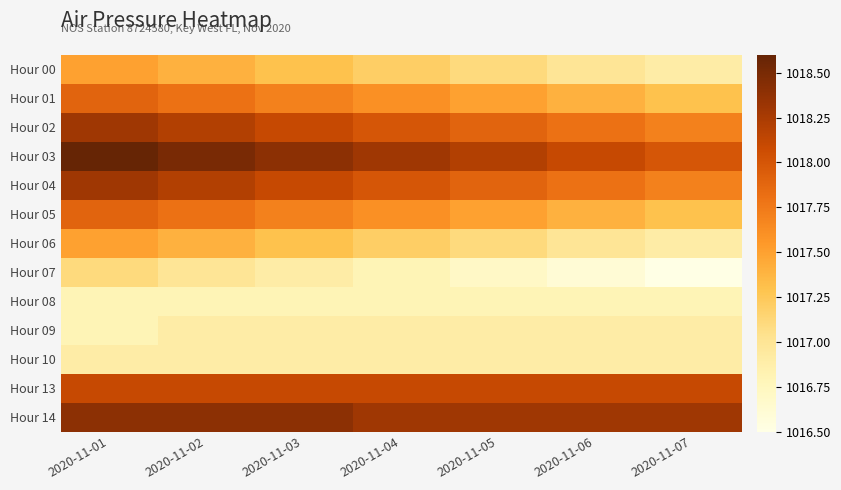

Reading right to left, extract all data points from this chart.

Hour 00: 2020-11-07=1016.9	2020-11-06=1017.0	2020-11-05=1017.1	2020-11-04=1017.2	2020-11-03=1017.3	2020-11-02=1017.4	2020-11-01=1017.5
Hour 01: 2020-11-07=1017.3	2020-11-06=1017.4	2020-11-05=1017.5	2020-11-04=1017.6	2020-11-03=1017.7	2020-11-02=1017.8	2020-11-01=1017.9
Hour 02: 2020-11-07=1017.7	2020-11-06=1017.8	2020-11-05=1017.9	2020-11-04=1018.0	2020-11-03=1018.1	2020-11-02=1018.2	2020-11-01=1018.3
Hour 03: 2020-11-07=1018.0	2020-11-06=1018.1	2020-11-05=1018.2	2020-11-04=1018.3	2020-11-03=1018.4	2020-11-02=1018.5	2020-11-01=1018.6
Hour 04: 2020-11-07=1017.7	2020-11-06=1017.8	2020-11-05=1017.9	2020-11-04=1018.0	2020-11-03=1018.1	2020-11-02=1018.2	2020-11-01=1018.3
Hour 05: 2020-11-07=1017.3	2020-11-06=1017.4	2020-11-05=1017.5	2020-11-04=1017.6	2020-11-03=1017.7	2020-11-02=1017.8	2020-11-01=1017.9
Hour 06: 2020-11-07=1016.9	2020-11-06=1017.0	2020-11-05=1017.1	2020-11-04=1017.2	2020-11-03=1017.3	2020-11-02=1017.4	2020-11-01=1017.5
Hour 07: 2020-11-07=1016.5	2020-11-06=1016.6	2020-11-05=1016.7	2020-11-04=1016.8	2020-11-03=1016.9	2020-11-02=1017.0	2020-11-01=1017.1
Hour 08: 2020-11-07=1016.8	2020-11-06=1016.8	2020-11-05=1016.8	2020-11-04=1016.8	2020-11-03=1016.8	2020-11-02=1016.8	2020-11-01=1016.8
Hour 09: 2020-11-07=1016.9	2020-11-06=1016.9	2020-11-05=1016.9	2020-11-04=1016.9	2020-11-03=1016.9	2020-11-02=1016.9	2020-11-01=1016.8
Hour 10: 2020-11-07=1016.9	2020-11-06=1016.9	2020-11-05=1016.9	2020-11-04=1016.9	2020-11-03=1016.9	2020-11-02=1016.9	2020-11-01=1016.9
Hour 13: 2020-11-07=1018.1	2020-11-06=1018.1	2020-11-05=1018.1	2020-11-04=1018.1	2020-11-03=1018.1	2020-11-02=1018.1	2020-11-01=1018.1
Hour 14: 2020-11-07=1018.3	2020-11-06=1018.3	2020-11-05=1018.3	2020-11-04=1018.3	2020-11-03=1018.4	2020-11-02=1018.4	2020-11-01=1018.4